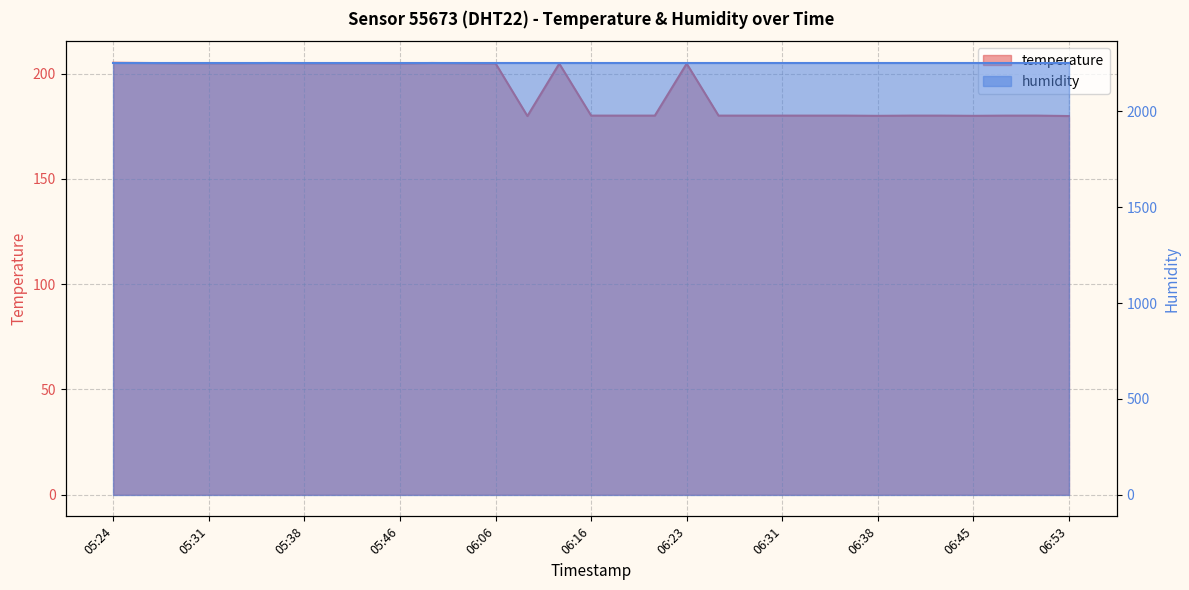

What is the label of the 2nd point from the left?

05:26